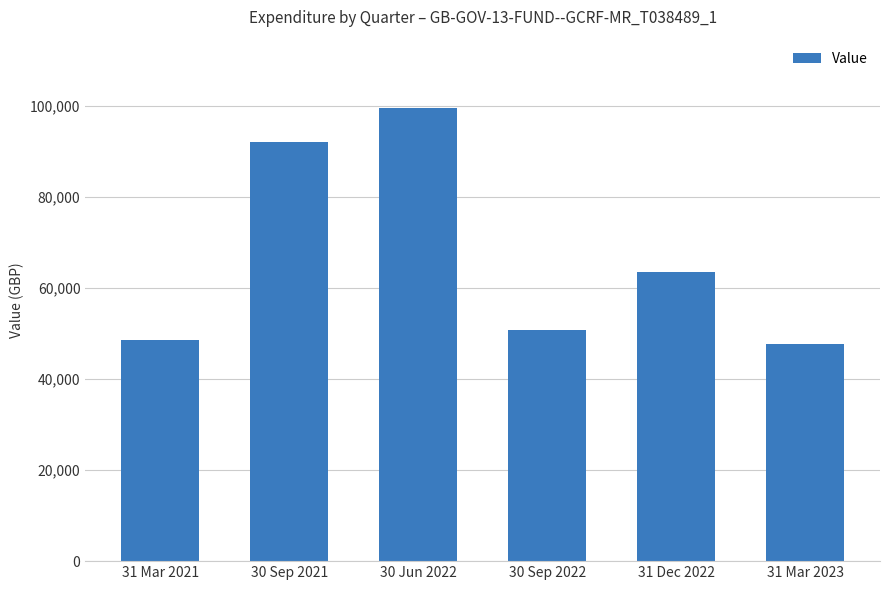

Approximately how many times larger is the value at 31 Mar 2021 compared to 30 Sep 2021?

0.5